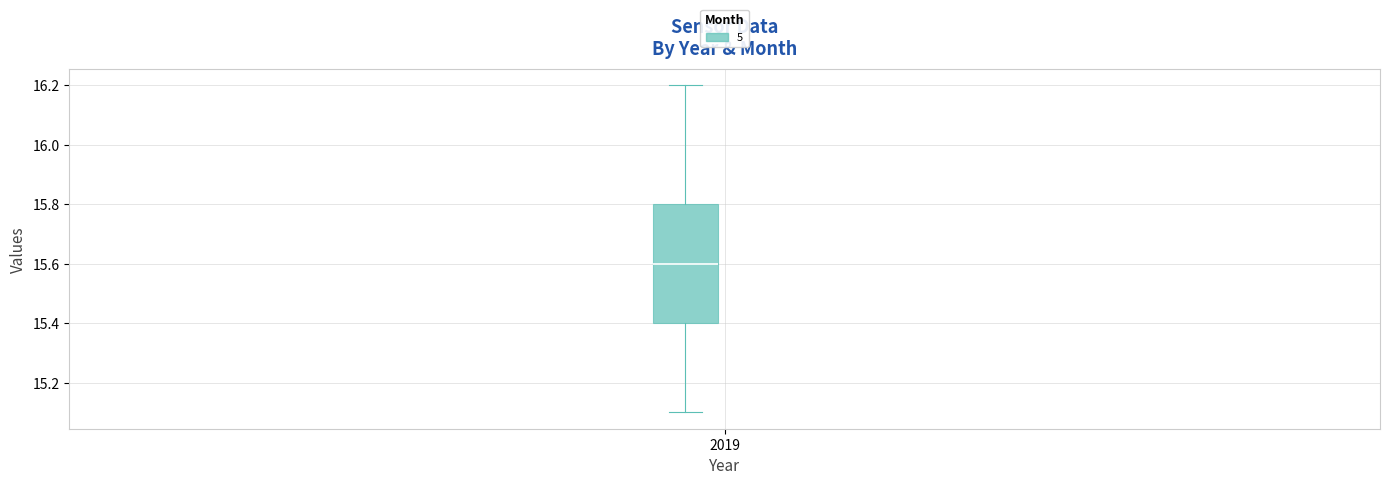

Where does the median line of the box sit on the y-axis? The values are not printed on the chart, so give them approximately, as read against the axis.

15.6